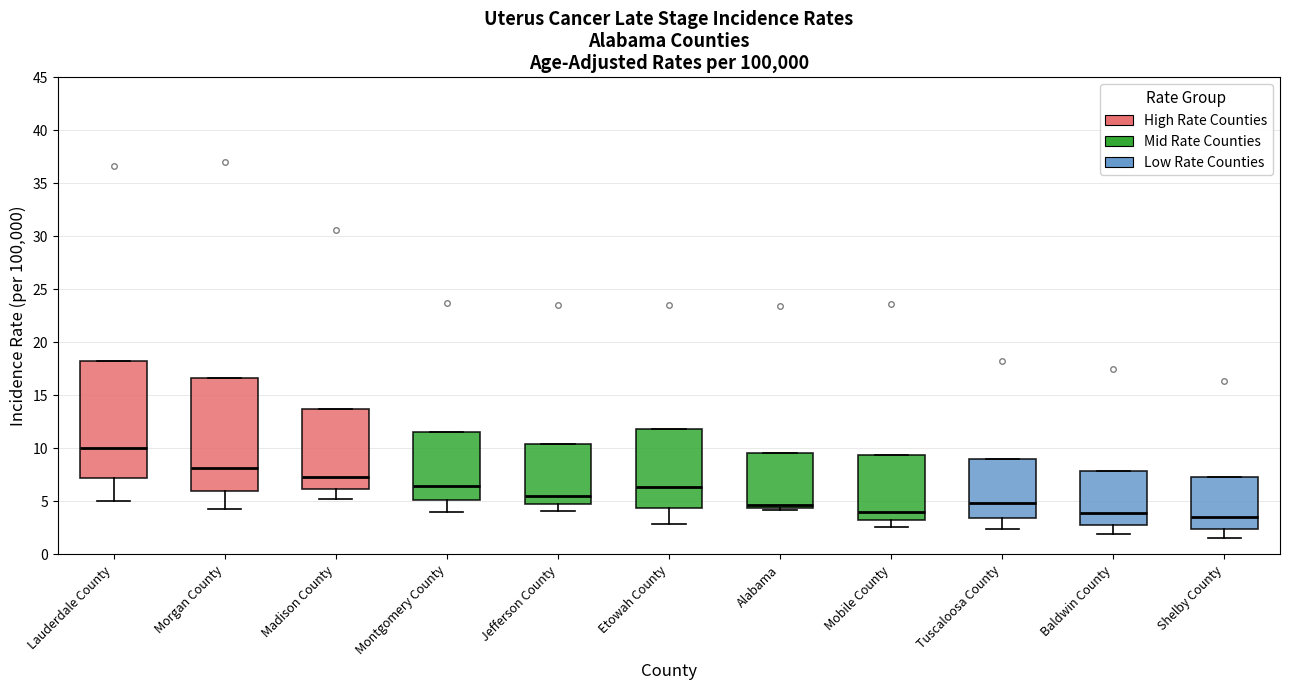

Reading left to right, transcribe this box plot: for each box, give where its median line is, the range the box spans, and where its two whiskers end, as read against the y-axis. The values are not printed on the chart, so give them approximately, as read against the axis.

Lauderdale County: median 10.0, box 7.5 to 18.0, whiskers 5.0 to 18.0
Morgan County: median 8.0, box 6.0 to 16.5, whiskers 4.5 to 16.5
Madison County: median 7.5, box 6.0 to 13.5, whiskers 5.0 to 13.5
Montgomery County: median 6.5, box 5.0 to 11.5, whiskers 4.0 to 11.5
Jefferson County: median 5.5, box 5.0 to 10.5, whiskers 4.0 to 10.5
Etowah County: median 6.5, box 4.5 to 12.0, whiskers 3.0 to 12.0
Alabama: median 4.5 (just above the box's lower edge), box 4.5 to 9.5, whiskers 4.0 to 9.5
Mobile County: median 4.0, box 3.5 to 9.5, whiskers 2.5 to 9.5
Tuscaloosa County: median 5.0, box 3.5 to 9.0, whiskers 2.5 to 9.0
Baldwin County: median 4.0, box 3.0 to 8.0, whiskers 2.0 to 8.0
Shelby County: median 3.5, box 2.5 to 7.5, whiskers 1.5 to 7.5